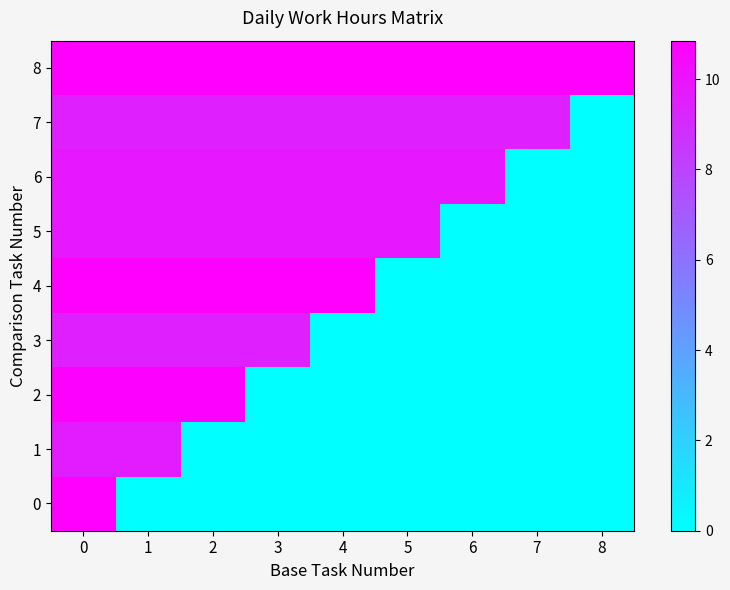

Which series has the largest range (max minus min)?

4